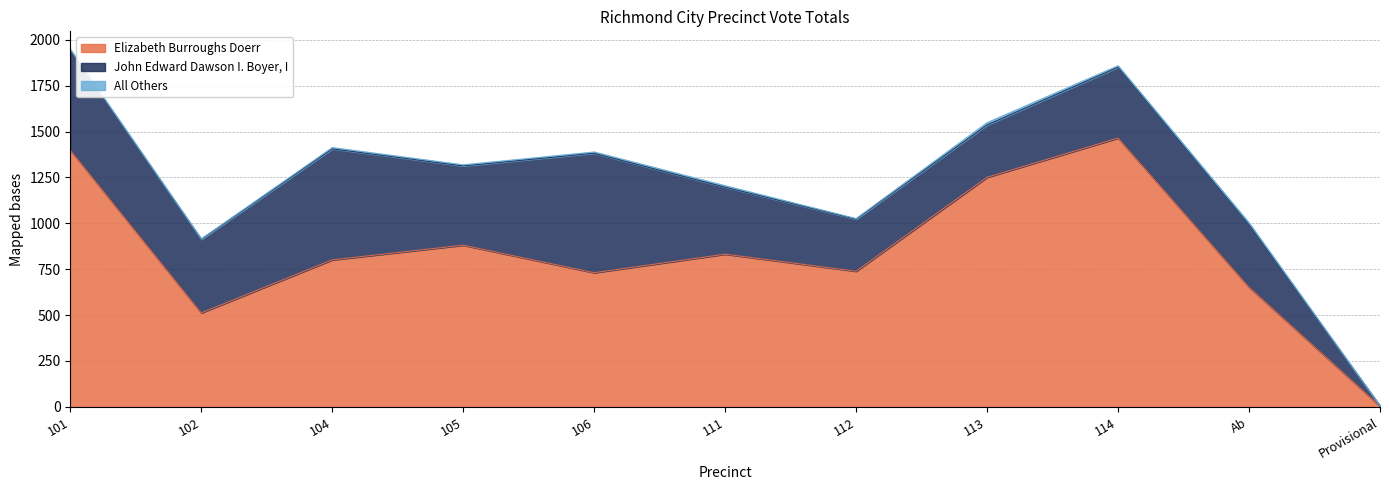

What is the difference between the highest and lowest values at 113?

1238